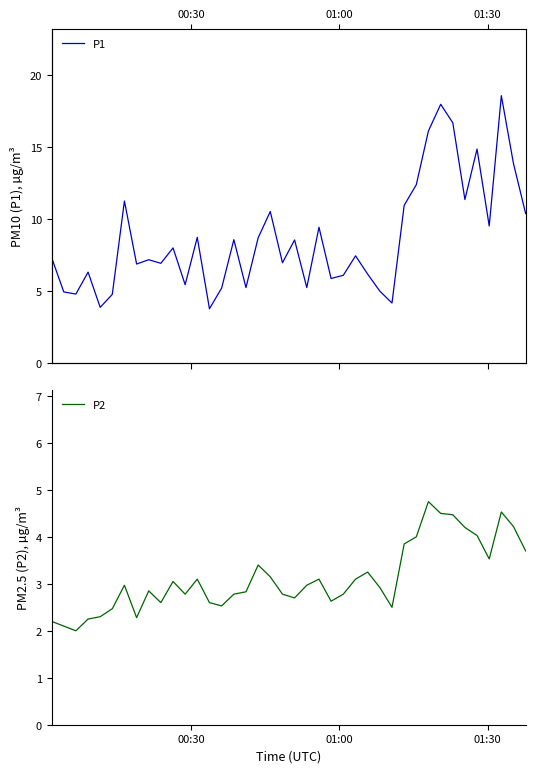

True or false: P1 and P2 cross at least once.

False